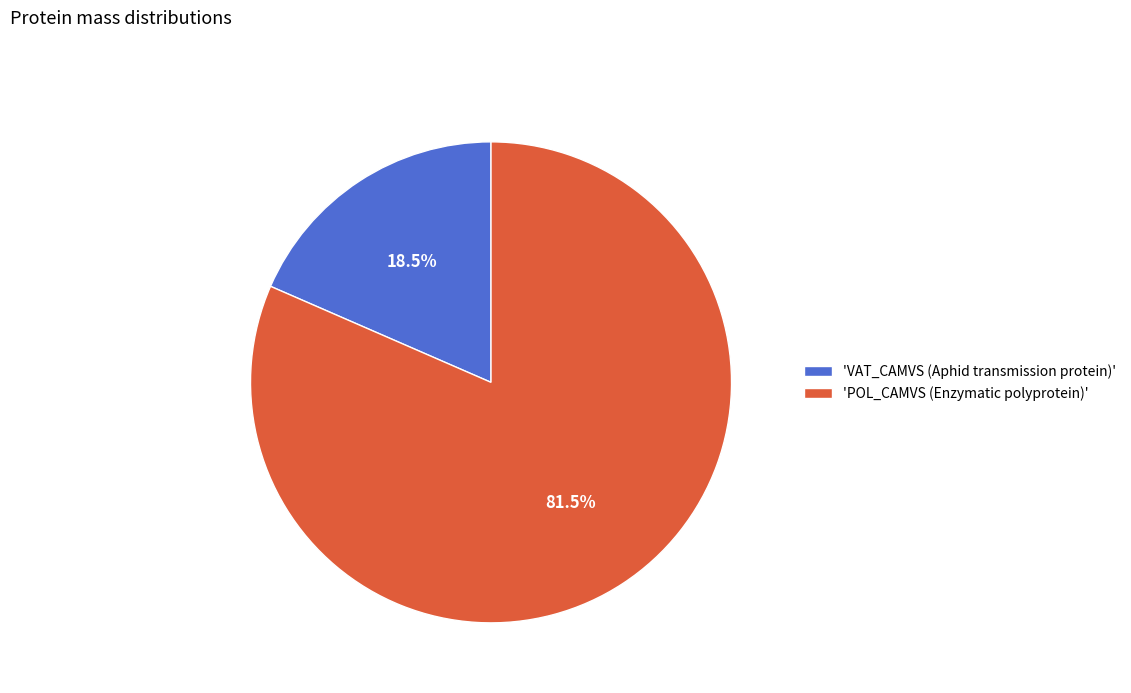

To the nearest percent, what is the average slice percentage?

50%